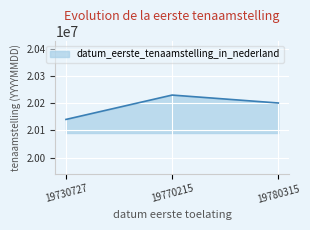

List the labels in order of value, largest first.

19770215, 19780315, 19730727